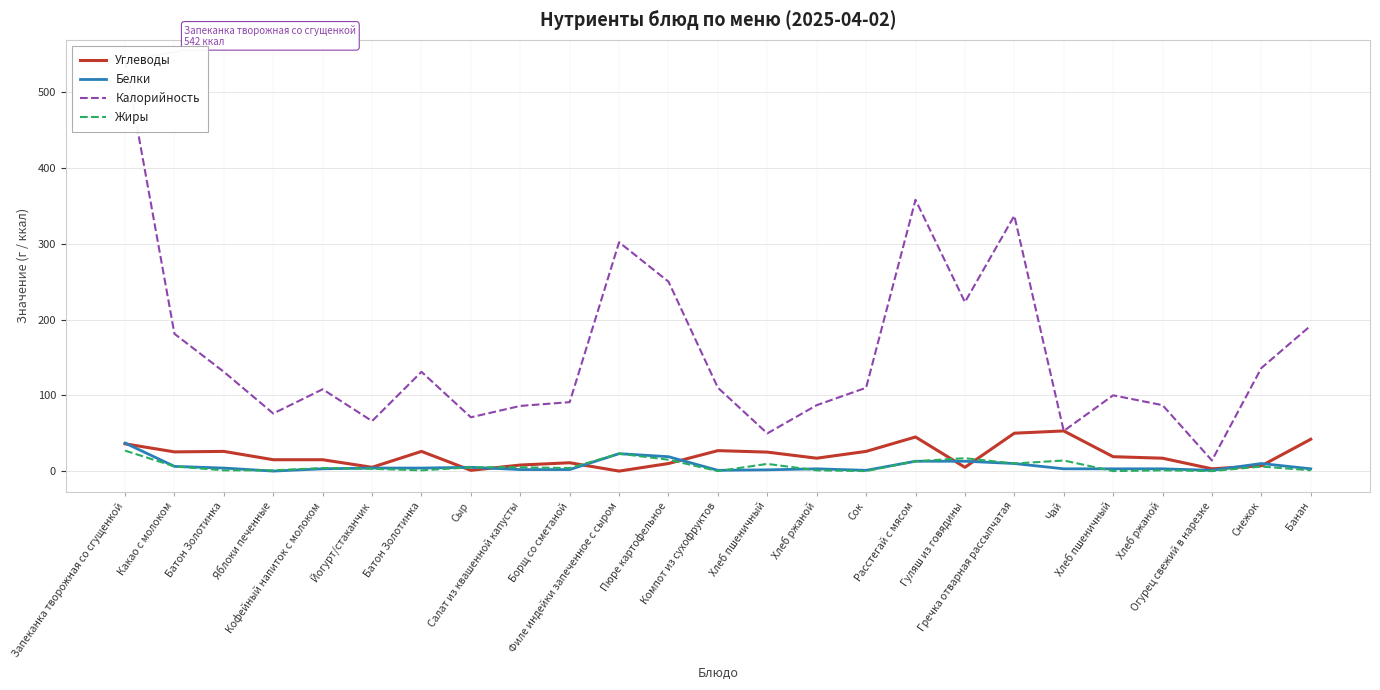

At which label does Жиры first exceed 4?

Запеканка творожная со сгущенкой